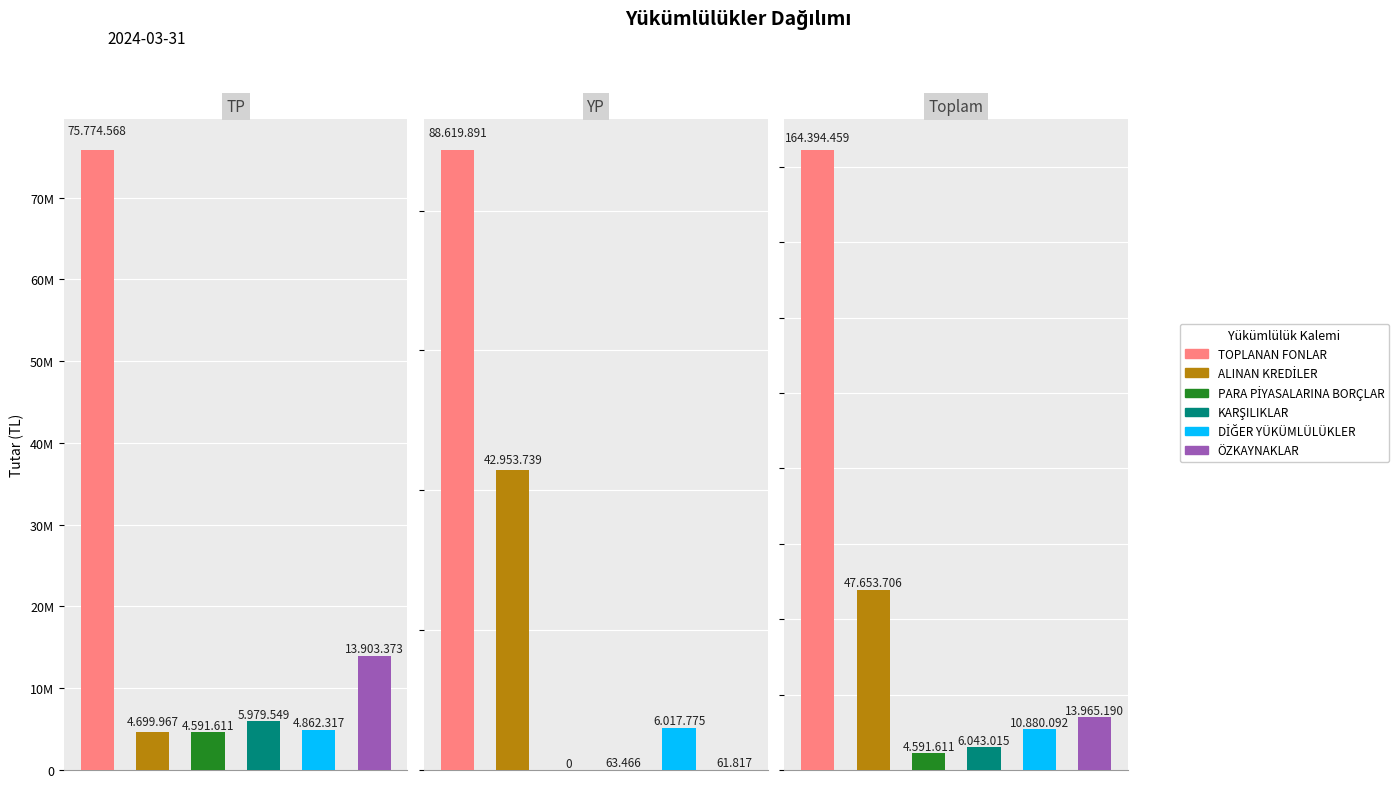

The value of DİĞER YÜKÜMLÜLÜKLER at YP is 6017775. True or false?

True